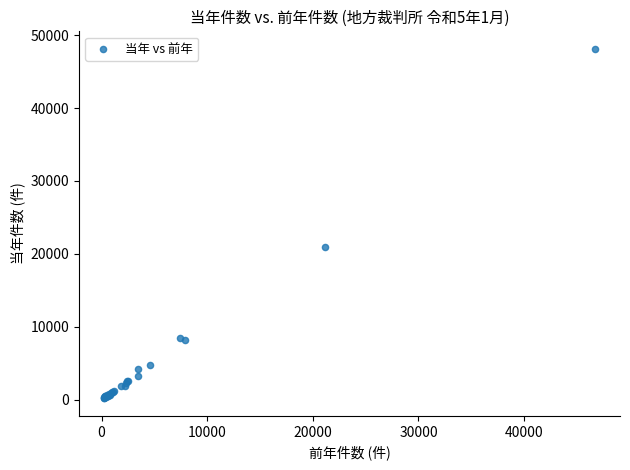

What Y value in the scatter plot is closest to 24157?

20975